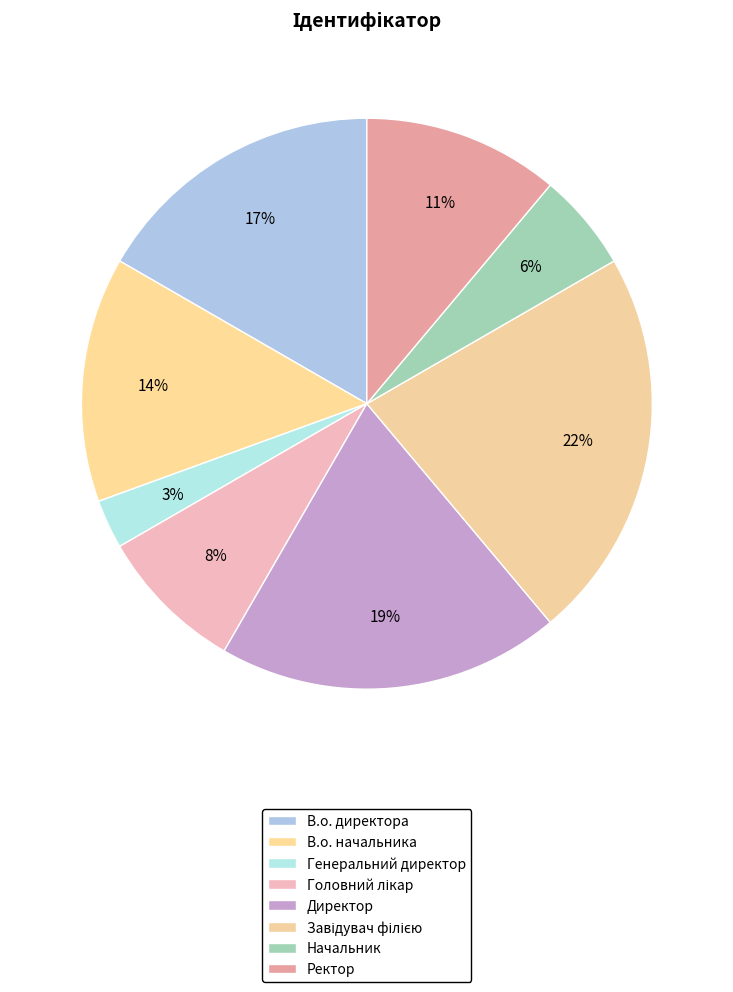

Combined, do Начальник and Головний лікар account for over 50%?

No